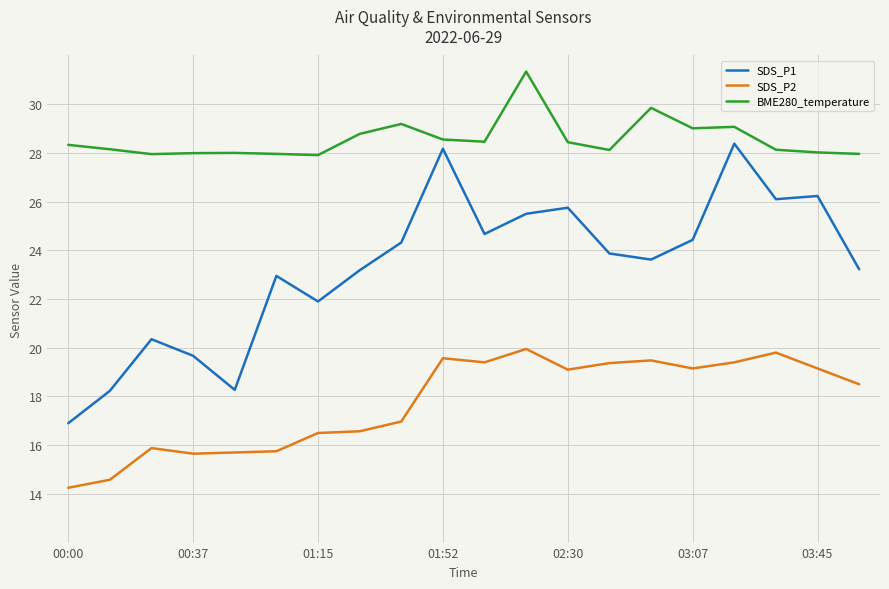

Which series has the largest total across all categories?

BME280_temperature